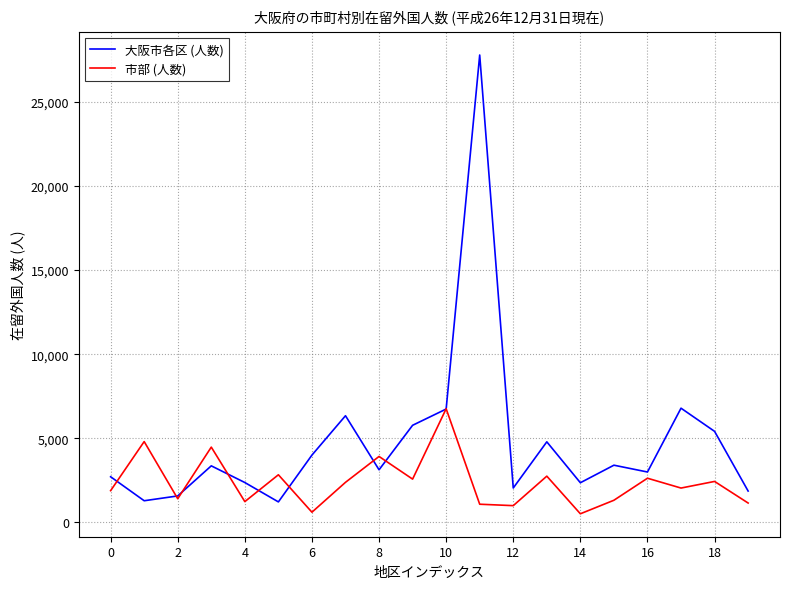

Is this an area chart (filled region under the line)?

No